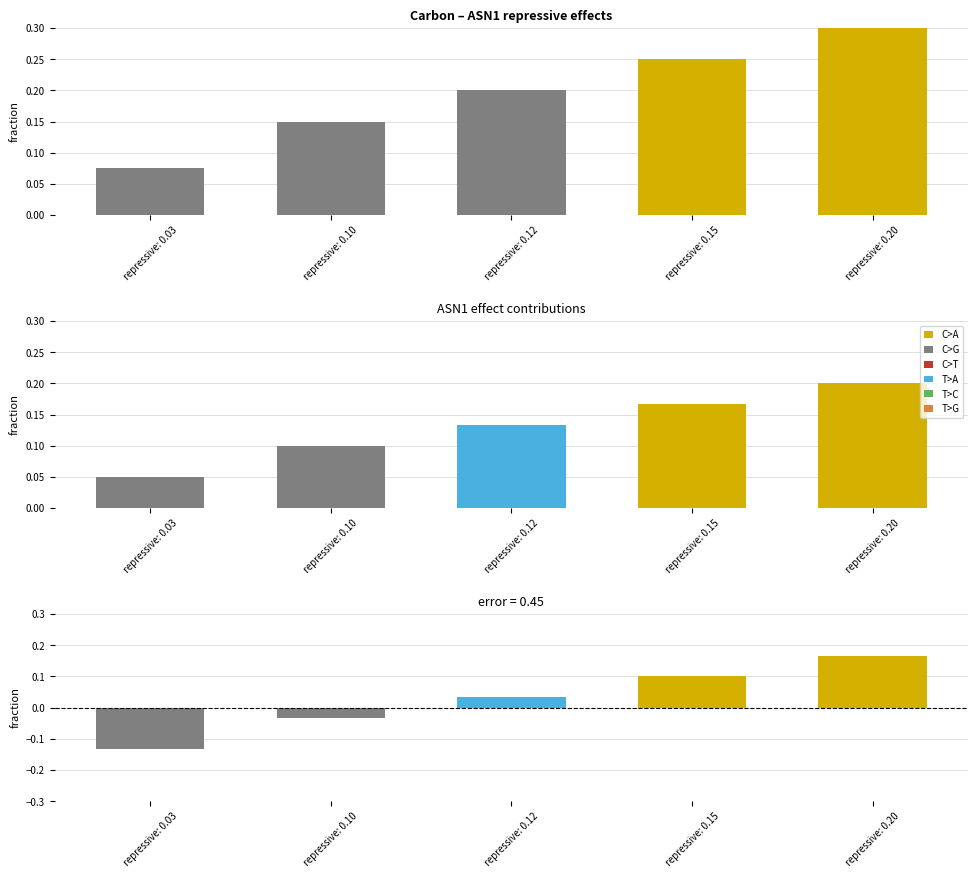

Reading right to left, list all the values displayed in this chart.

ASN1 line: repressive: 0.20=0.3	repressive: 0.15=0.2	repressive: 0.12=0.2	repressive: 0.10=0.1	repressive: 0.03=0.1
ASN1 line (norm): repressive: 0.20=0.2	repressive: 0.15=0.2	repressive: 0.12=0.1	repressive: 0.10=0.1	repressive: 0.03=0.1
ASN1 error: repressive: 0.20=0.2	repressive: 0.15=0.1	repressive: 0.12=0.0	repressive: 0.10=-0.0	repressive: 0.03=-0.1